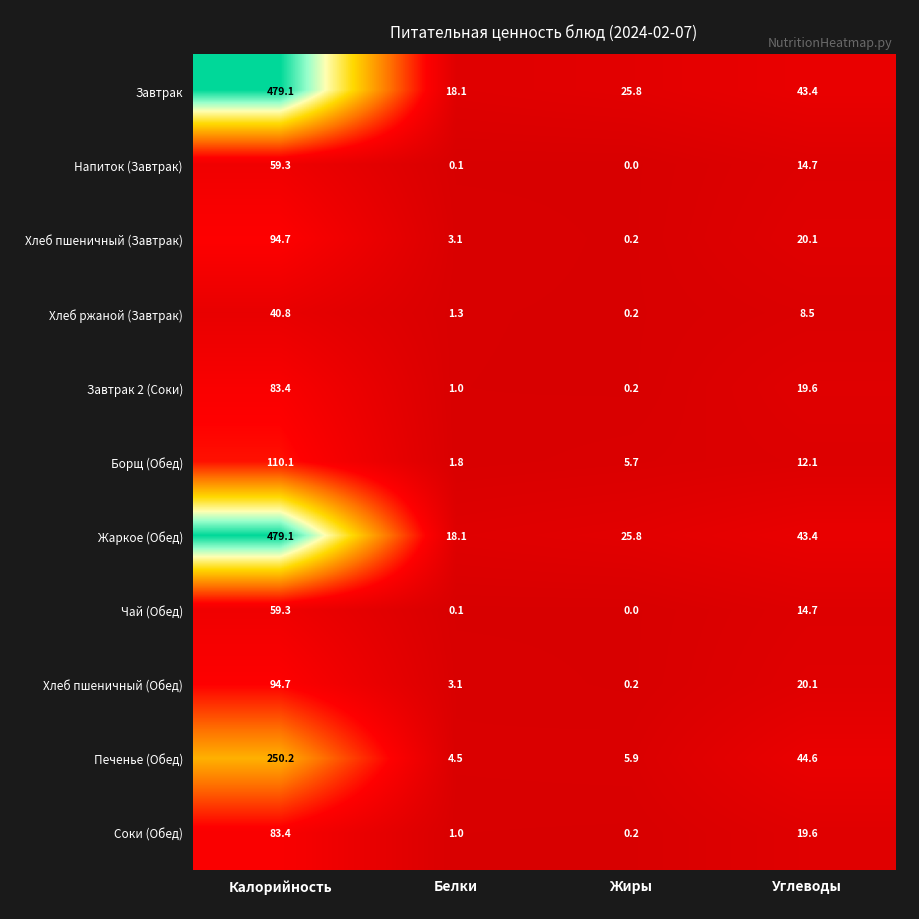

True or false: Хлеб ржаной (Завтрак) has a value of 40.8 at Калорийность.

True